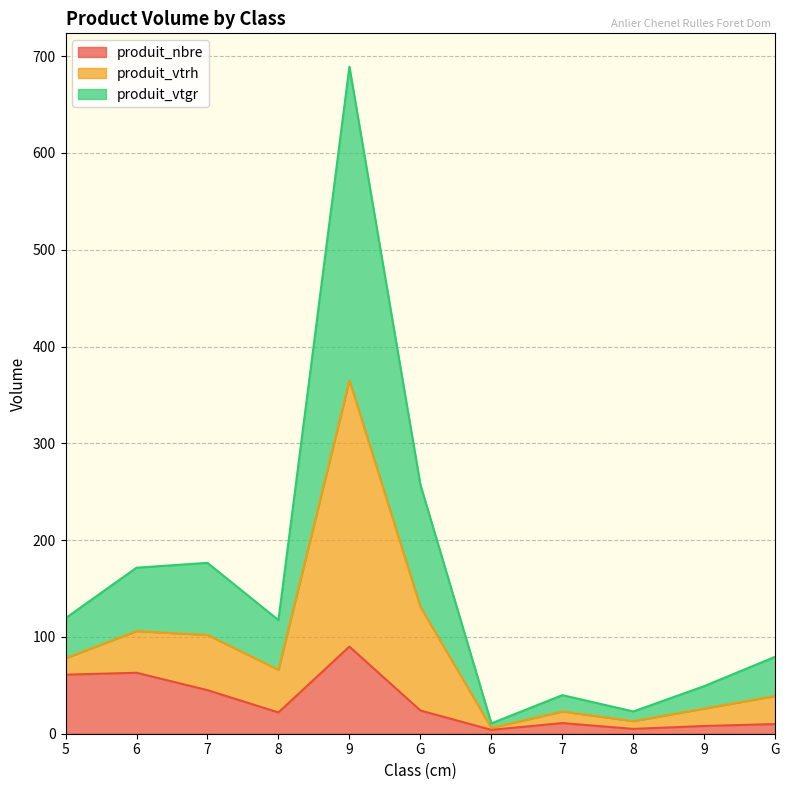

At which category does produit_nbre reach its first local valley?

8